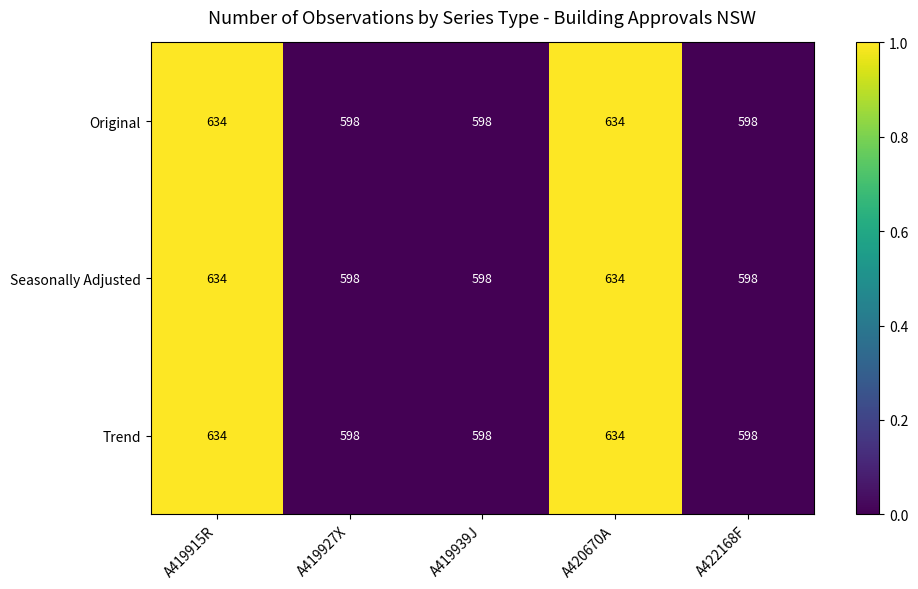

Reading left to right, extract all data points from this chart.

Original: A419915R=634	A419927X=598	A419939J=598	A420670A=634	A422168F=598
Seasonally Adjusted: A419915R=634	A419927X=598	A419939J=598	A420670A=634	A422168F=598
Trend: A419915R=634	A419927X=598	A419939J=598	A420670A=634	A422168F=598